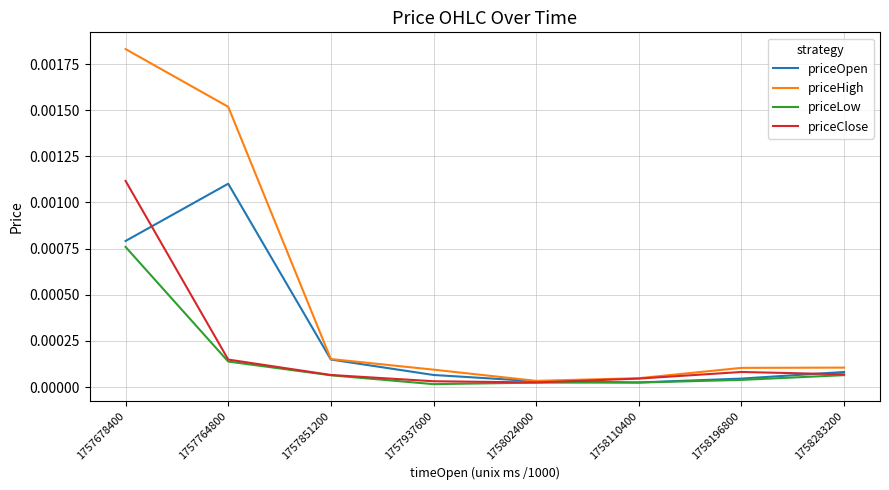

Rank the series by their average value, from lowest to highest.

priceLow, priceClose, priceOpen, priceHigh